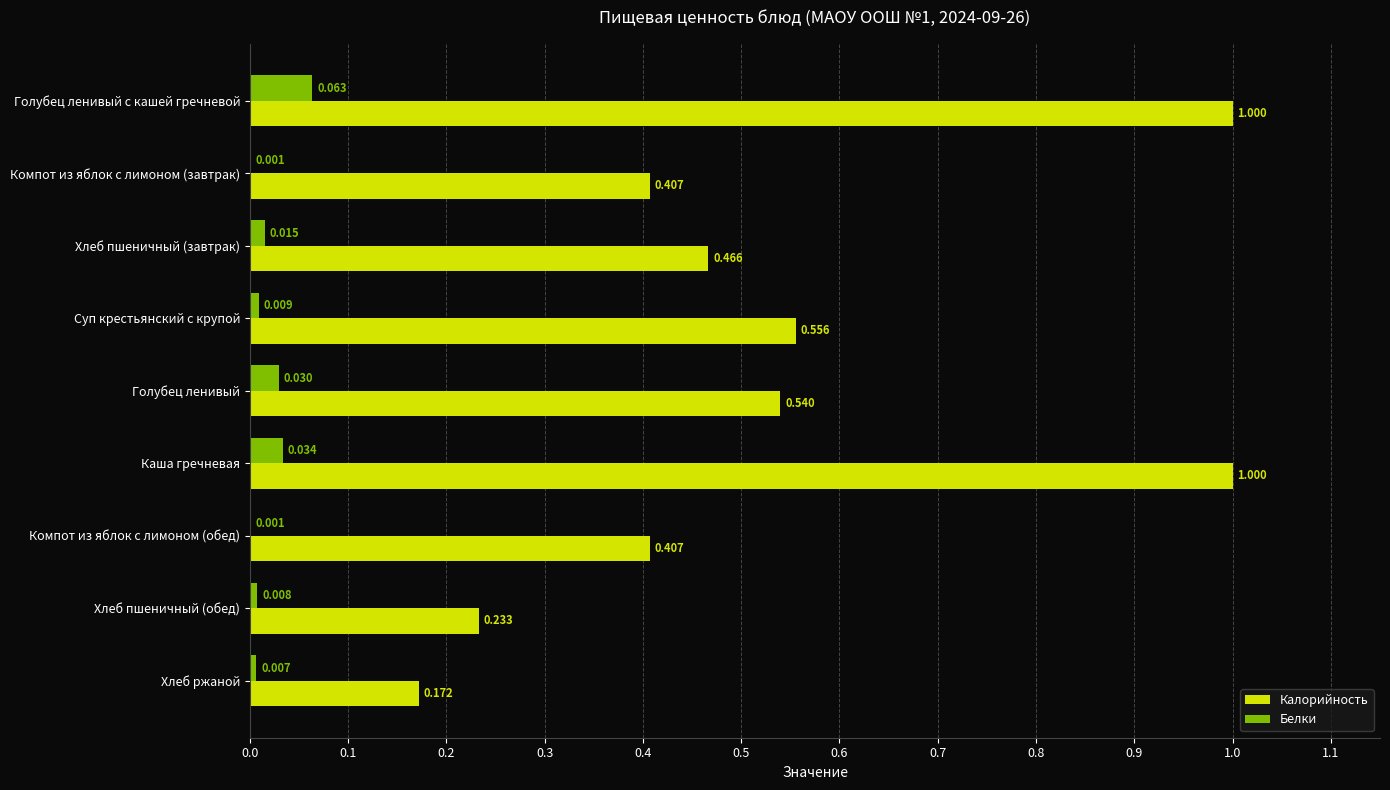

At which label is Калорийность closest to 0?

Хлеб ржаной